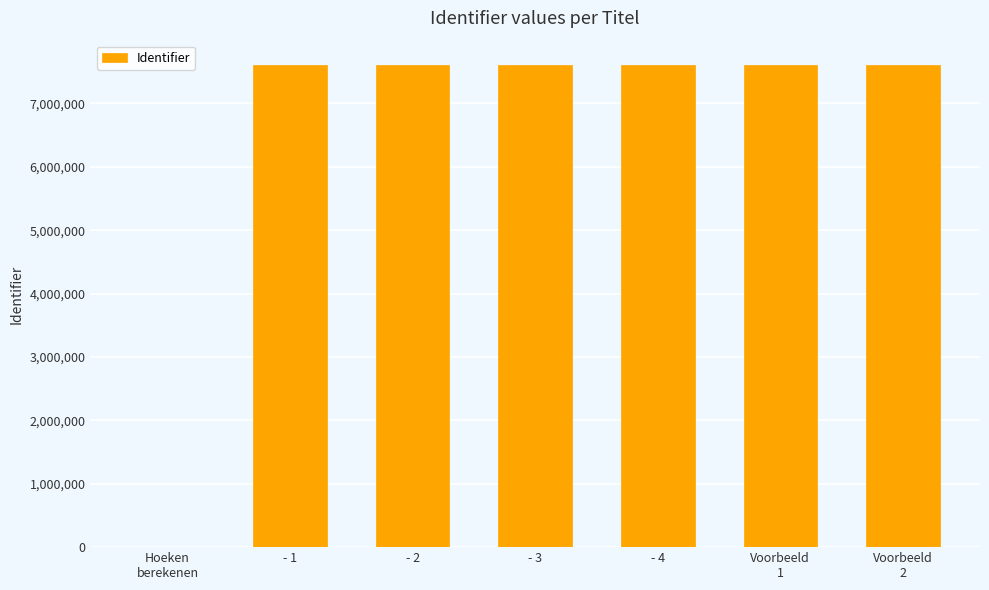

Where is the data nearest to the value 3805058?

- 1